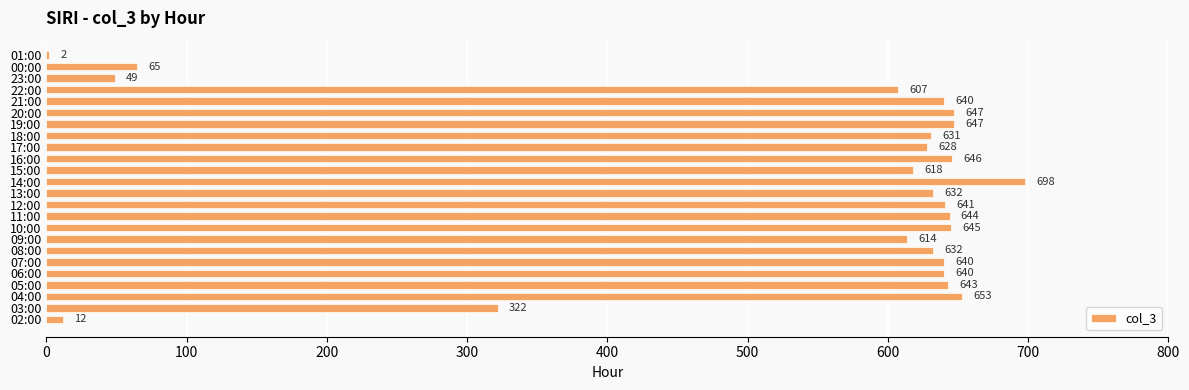

Reading top to bottom, extract all data points from this chart.

01:00=2	00:00=65	23:00=49	22:00=607	21:00=640	20:00=647	19:00=647	18:00=631	17:00=628	16:00=646	15:00=618	14:00=698	13:00=632	12:00=641	11:00=644	10:00=645	09:00=614	08:00=632	07:00=640	06:00=640	05:00=643	04:00=653	03:00=322	02:00=12